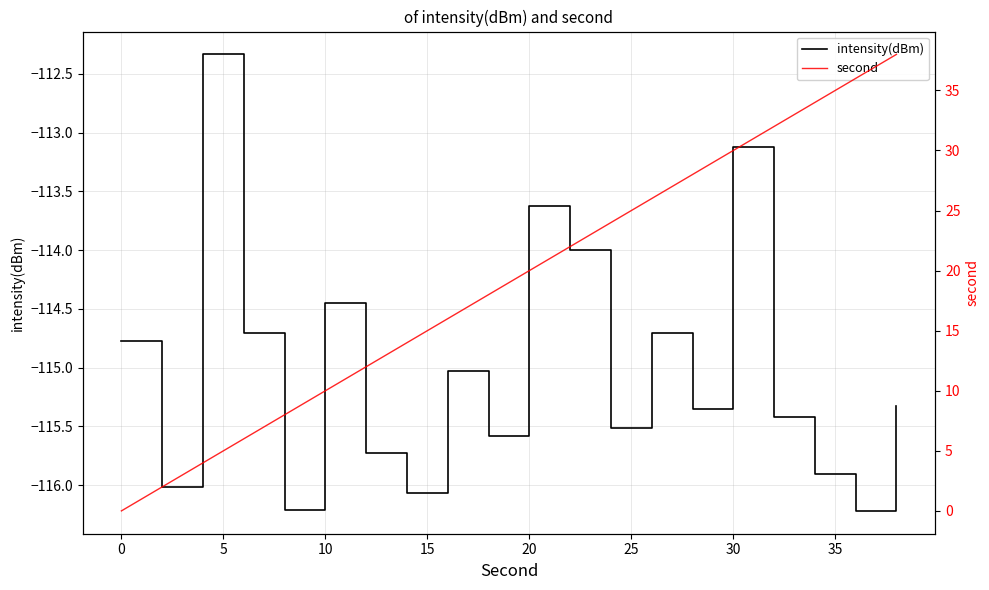

What is the lowest value of the intensity(dBm) series?

-116.2